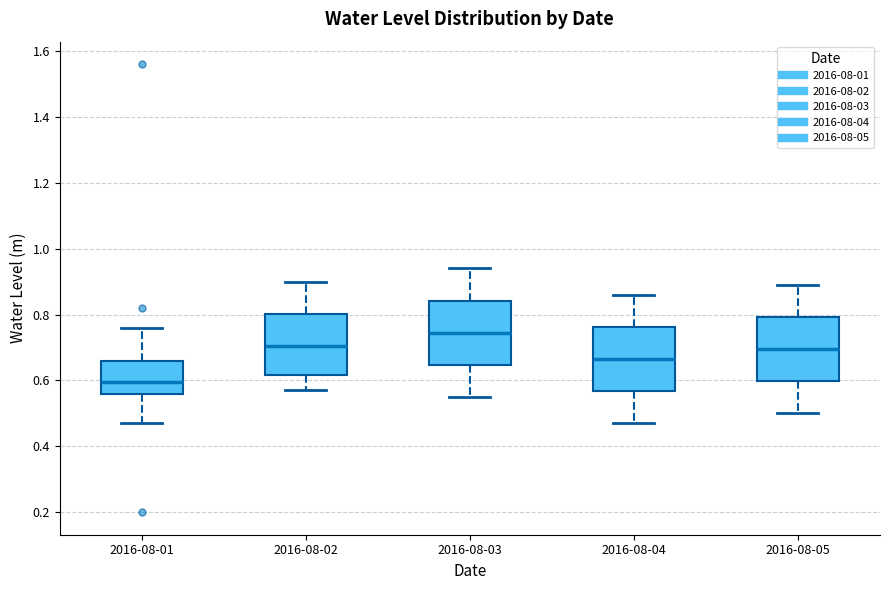

Which box has the lowest median line?

2016-08-01